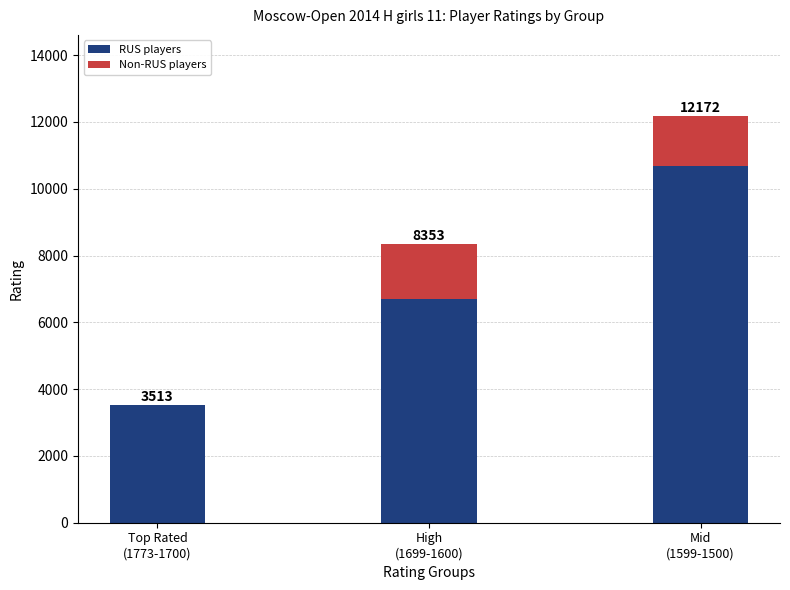

What is the difference between the maximum and minimum values in the RUS players series?

7160